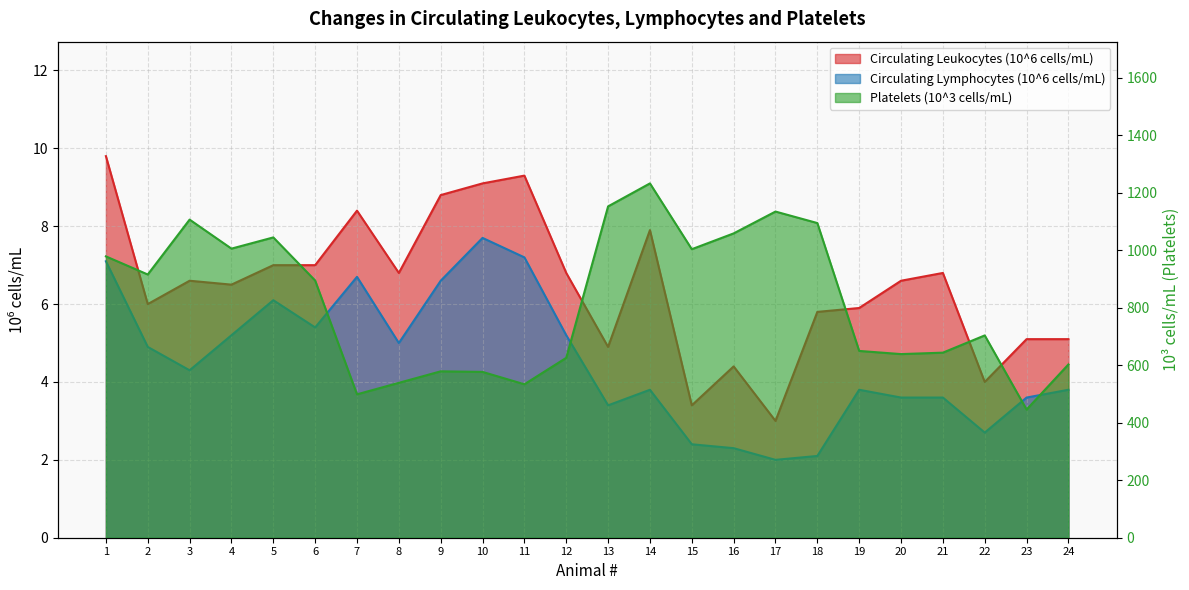

What value does the Circulating Lymphocytes (10^6 cells/mL) series have at 7?

6.7